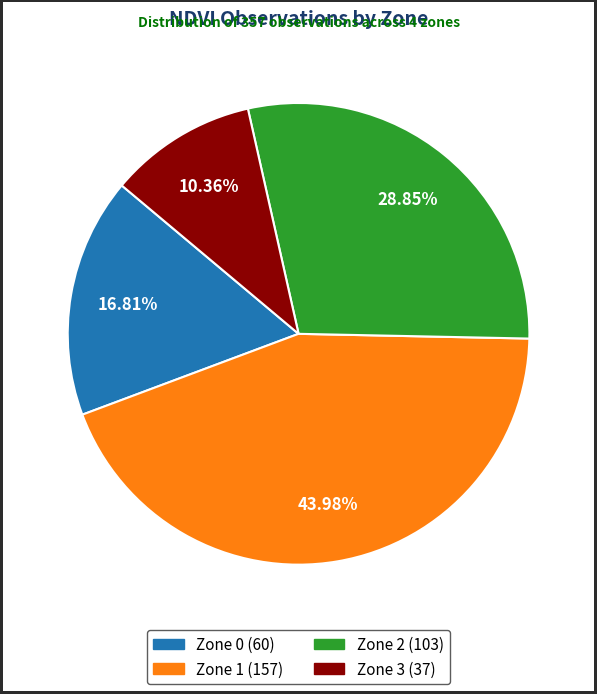

Is Zone 0 the majority of the pie?

No